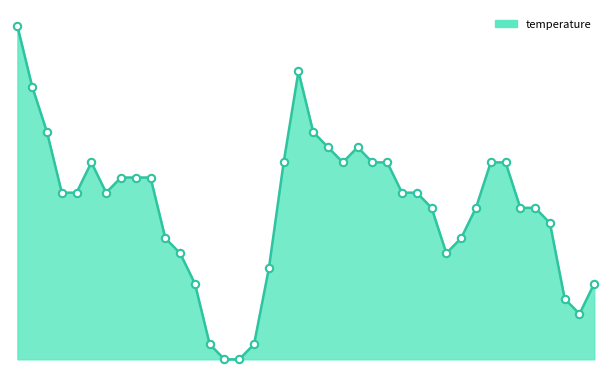

How many lines are shown in the chart?

1